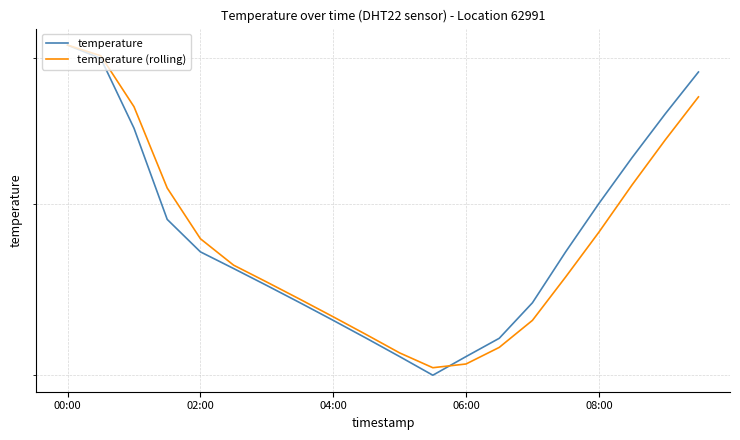

What is the average value of the temperature series?

5.8